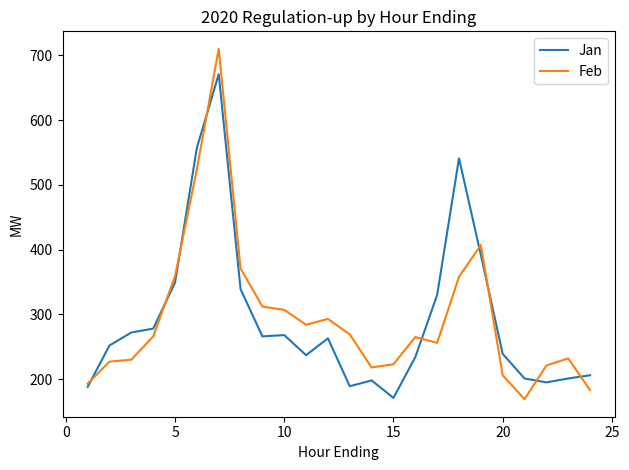

What is the highest value of the Jan series?

671